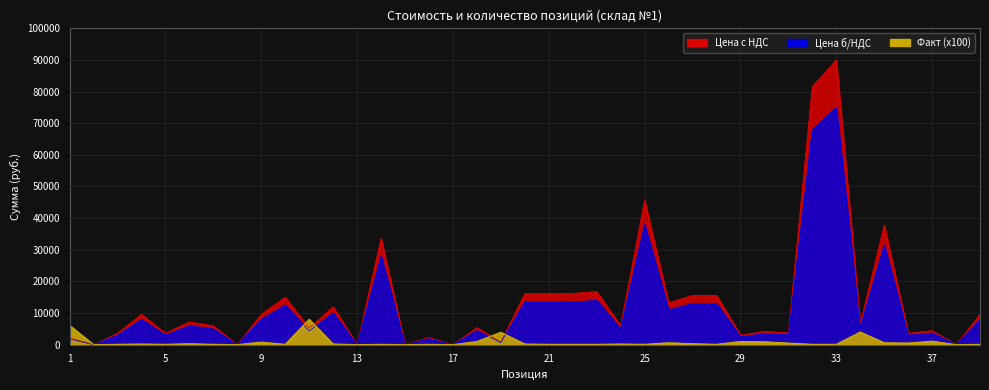

Reading left to right, what are all the values shown in this chart?

Цена с НДС: 2160	0	3600	9600	3600	7200	5940	0	9600	15000	5220	12000	0	33600	0	2280	0	5400	780	16200	16200	16200	16800	6000	45600	13200	15600	15600	3000	4200	3720	81600	90000	6600	37800	3600	4440	0	9600
Цена б/НДС: 1800	0	3000	8000	3000	6000	4950	0	8000	12500	4350	10000	0	28000	0	1900	0	4500	650	13500	13500	13500	14000	5000	38000	11000	13000	13000	2500	3500	3100	68000	75000	5500	31500	3000	3700	0	8000
Факт: 6100	0	100	200	100	300	100	0	800	100	8000	200	0	100	0	100	0	1000	3900	200	100	100	100	200	100	600	300	100	1000	900	500	100	100	4000	600	500	1100	0	100